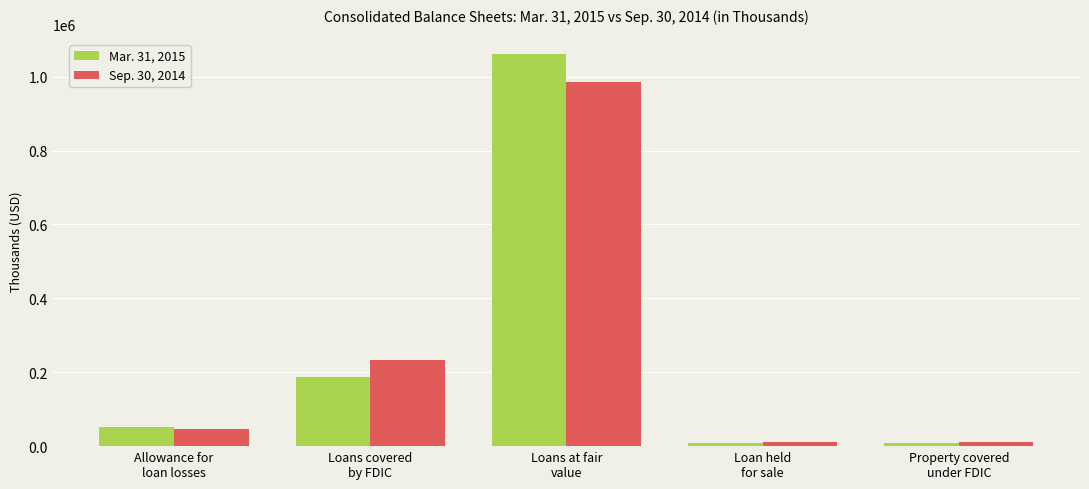

Is it true that Mar. 31, 2015 equals 9006 at Loan held
for sale?

True